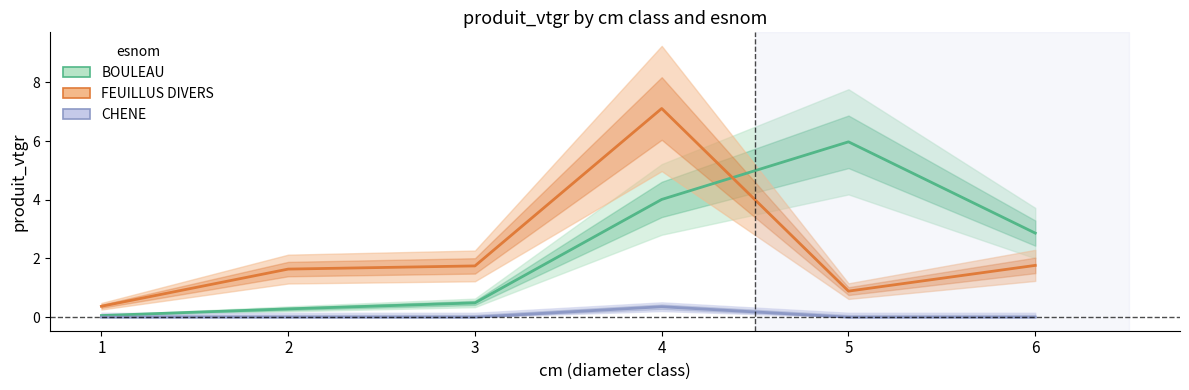

What is the average value of the FEUILLUS DIVERS series?

2.3